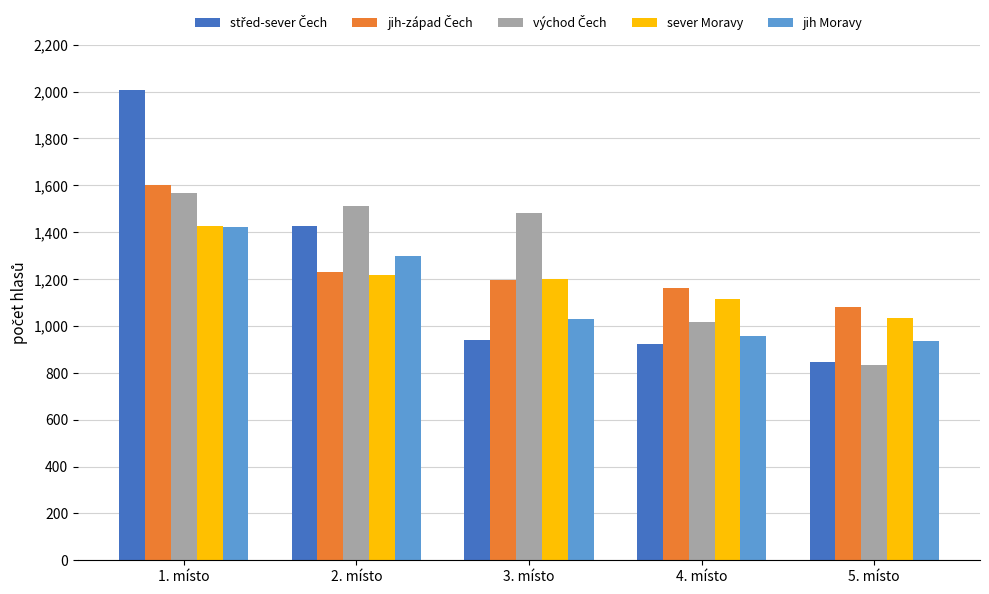

What is the highest value of the sever Moravy series?

1428